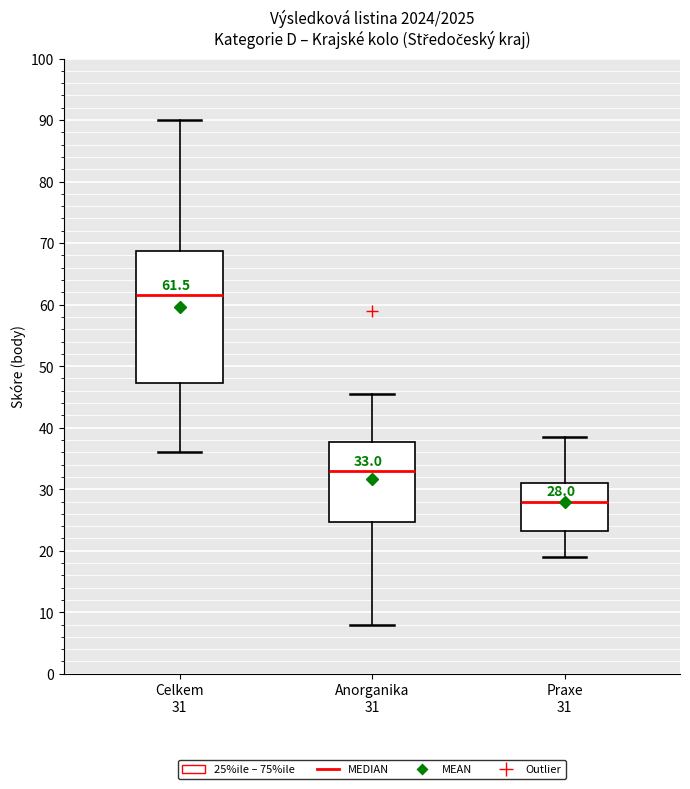

Which box has the highest median line?

Celkem 31